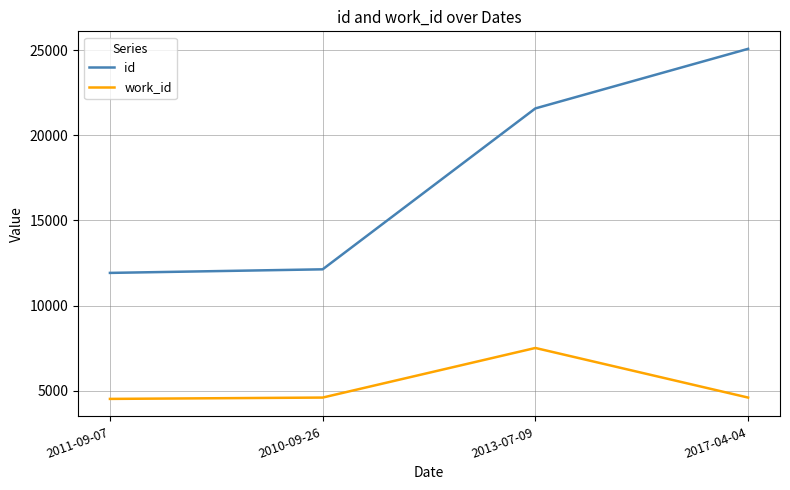

Rank the series by their average value, from lowest to highest.

work_id, id